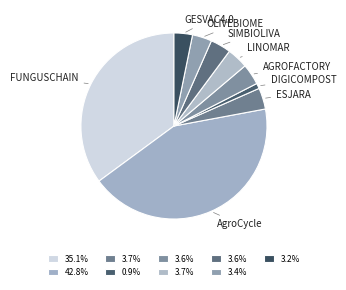

Is the sum of DIGICOMPOST and OLIVEBIOME greater than half?

No